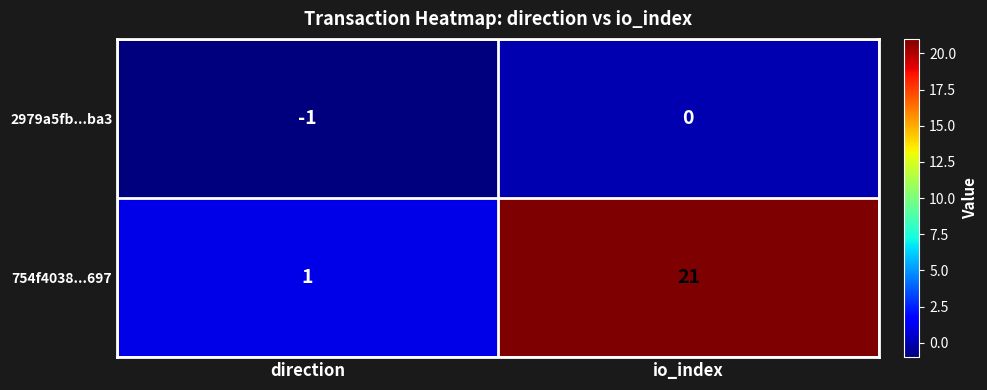

At which label is 2979a5fb...ba3 closest to 0?

io_index